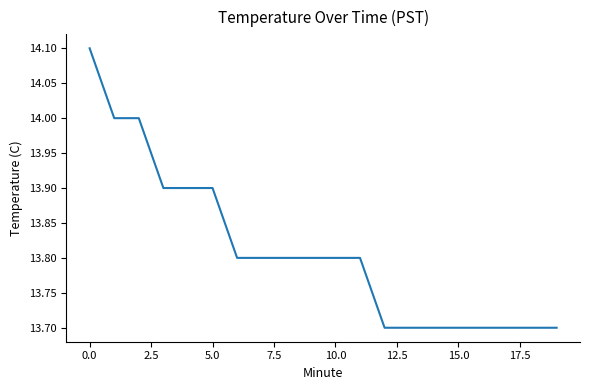

What is the difference between the maximum and minimum values?

0.4